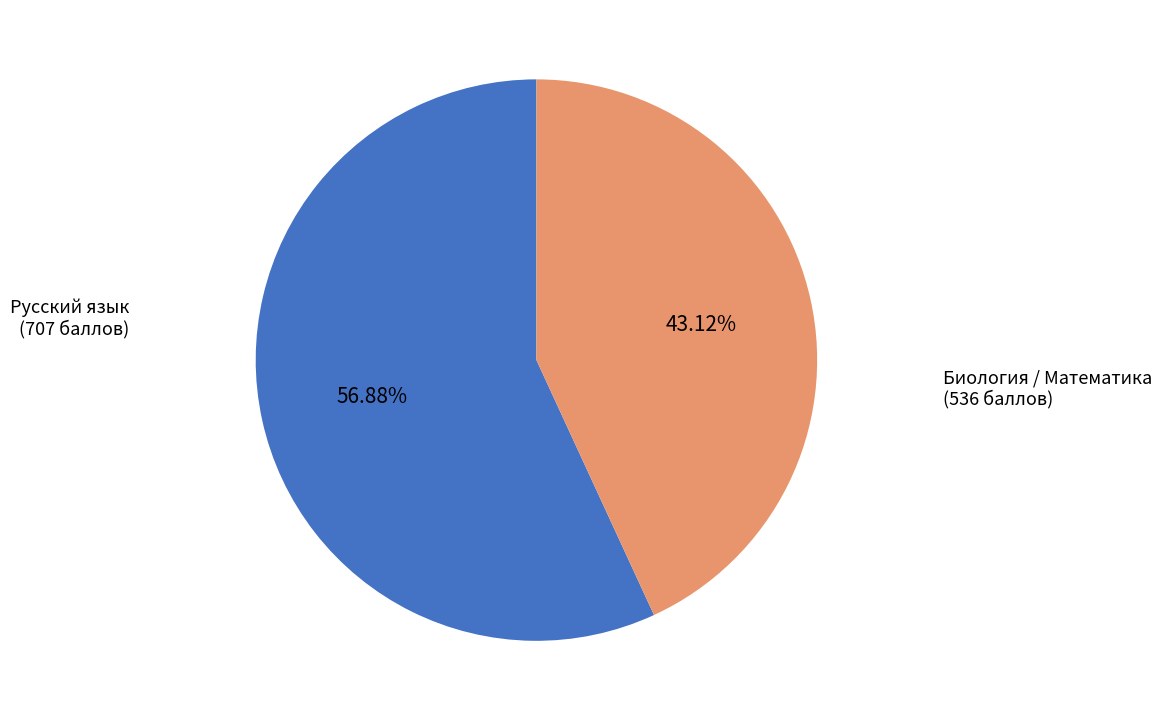

Does any single category account for the majority?

Yes